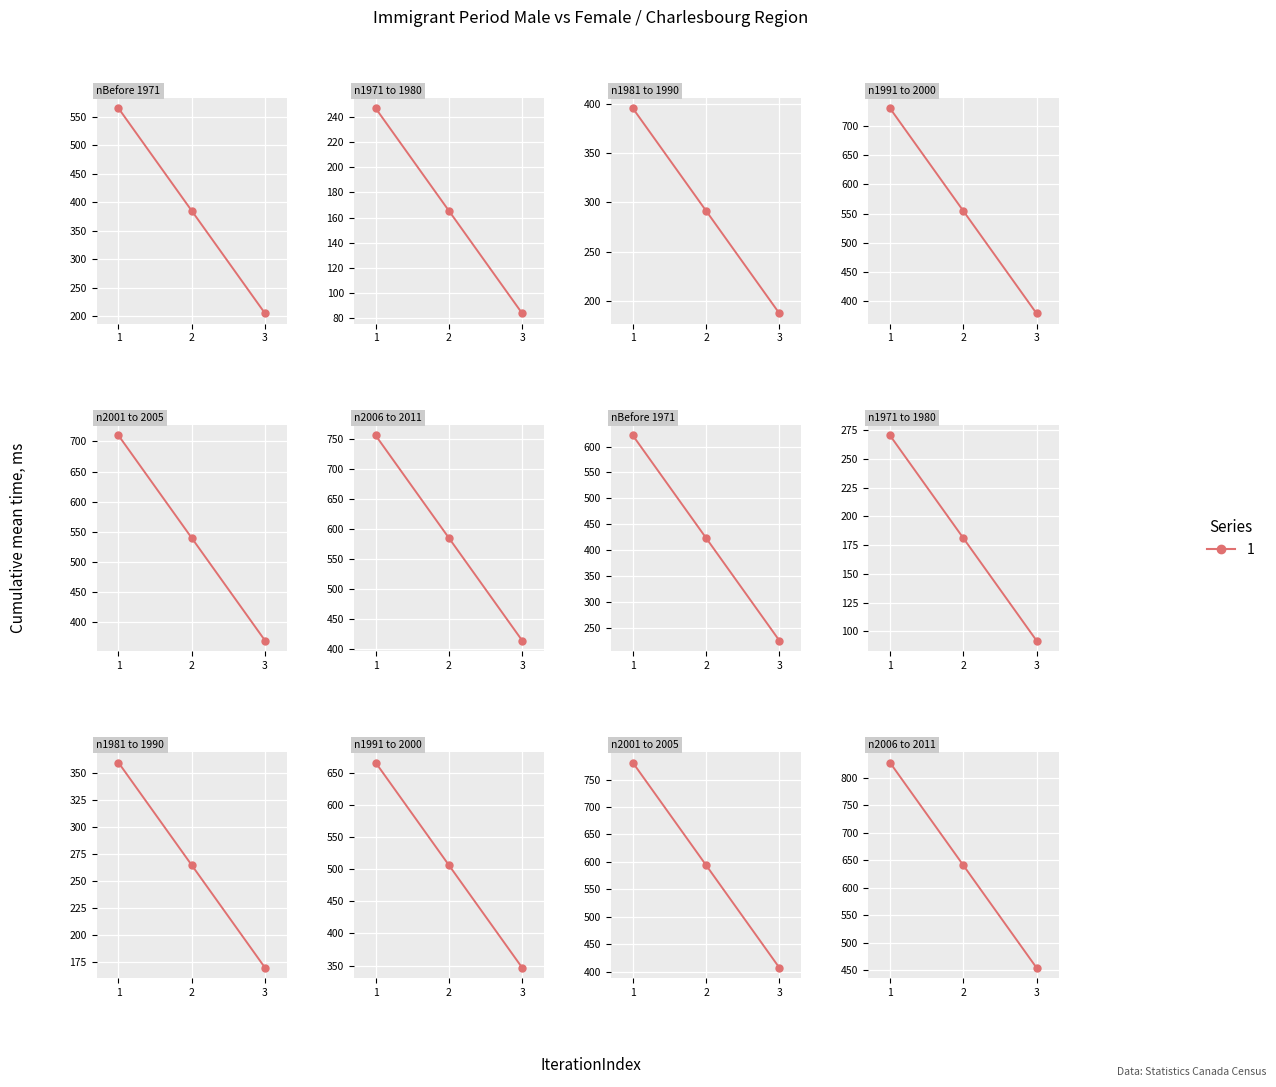

What is the label of the 2nd point from the left?

1971 to 1980